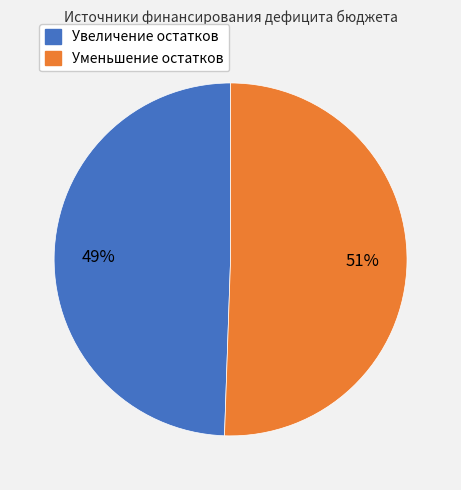

Does any single category account for the majority?

Yes